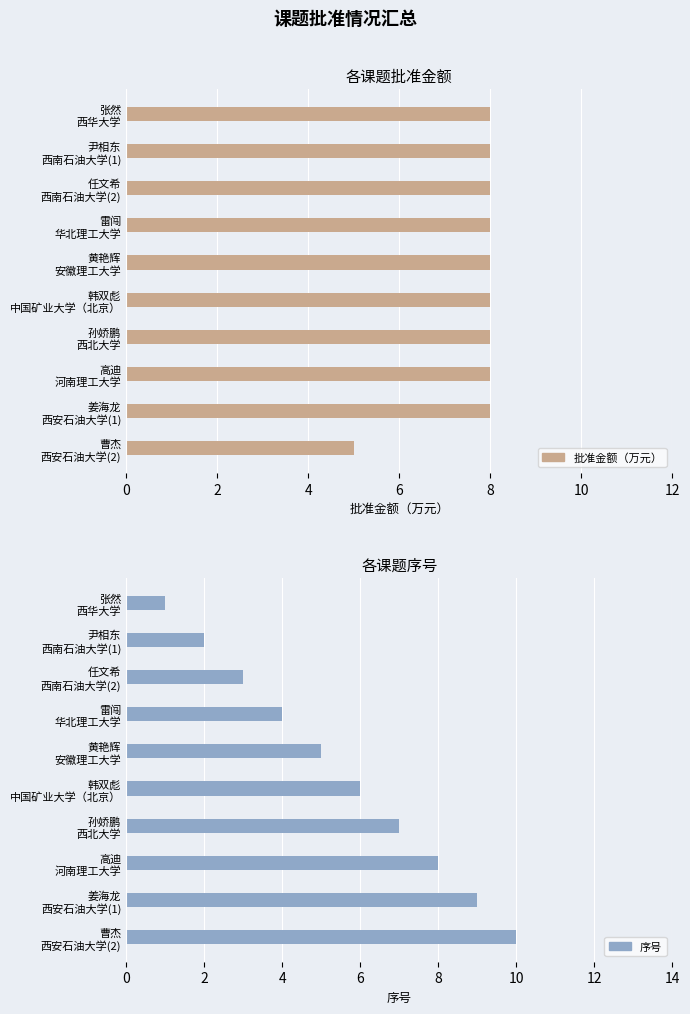

Reading left to right, transcribe all the data shown in this chart.

批准金额（万元）: 8	8	8	8	8	8	8	8	8	5
序号: 1	2	3	4	5	6	7	8	9	10